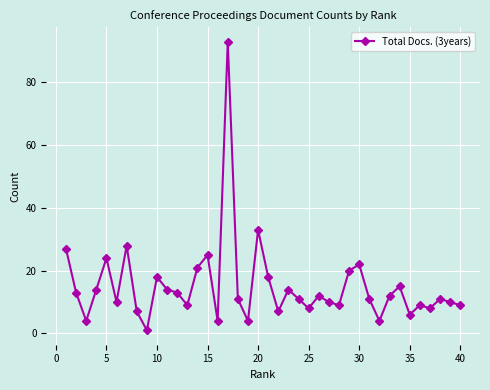

What is the difference between the maximum and minimum values?

92